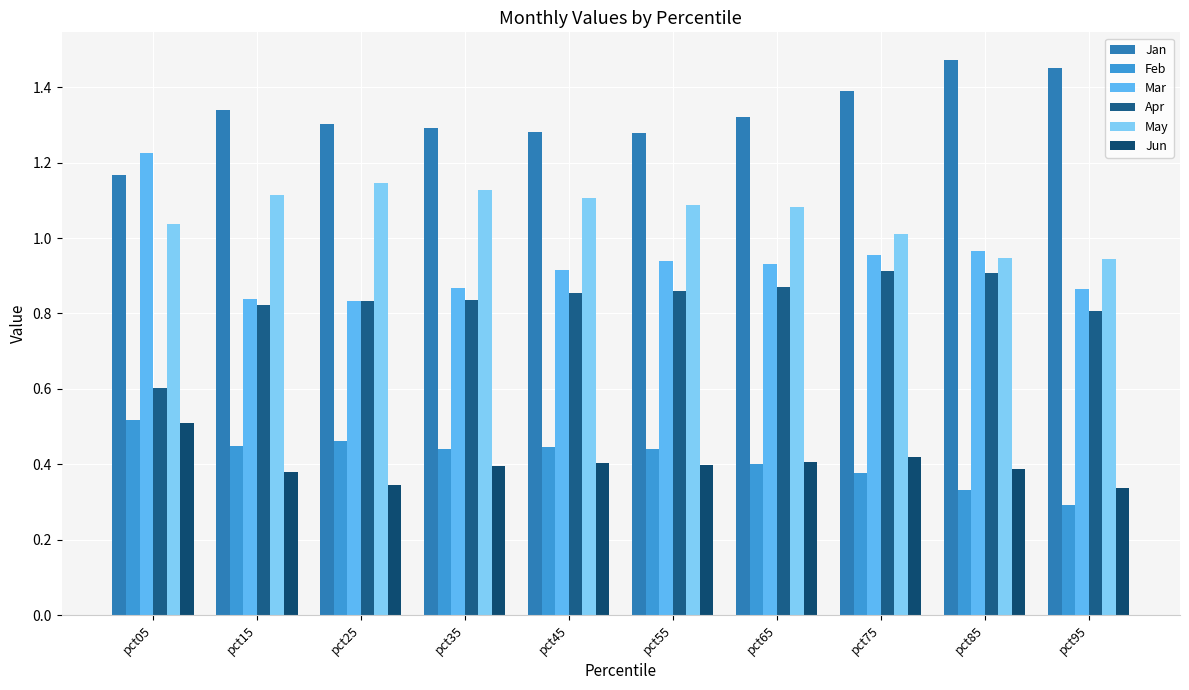

Which series has the largest range (max minus min)?

Mar